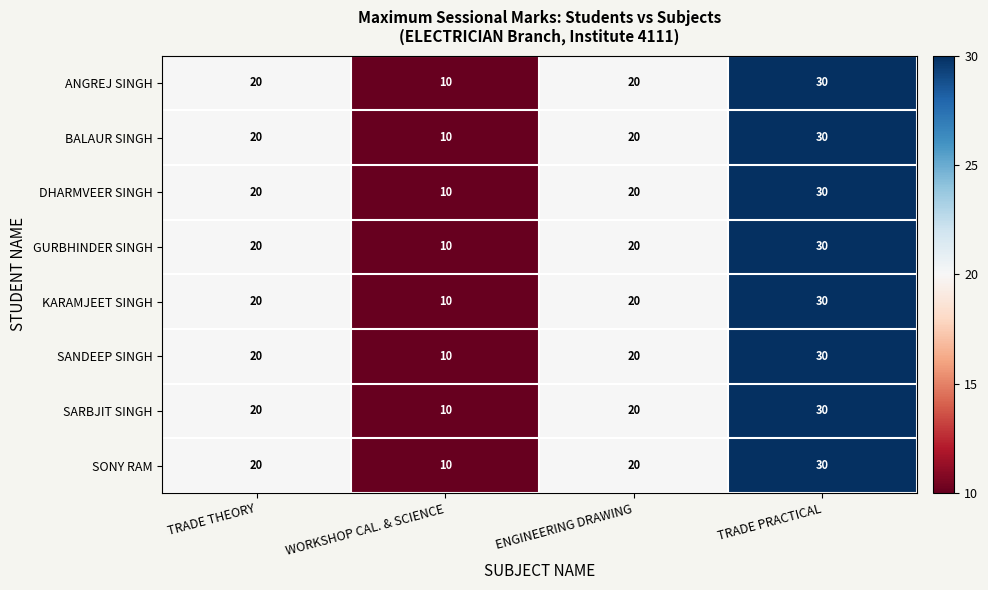

How many DHARMVEER SINGH values are between 20 and 30?

3